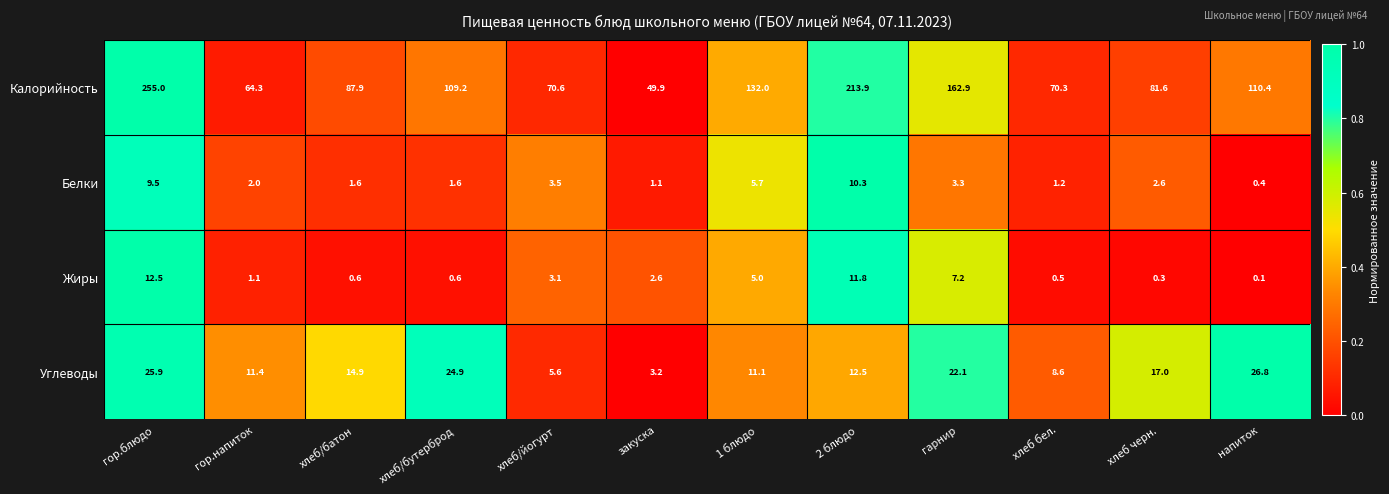

True or false: Углеводы has a value of 24.9 at хлеб/бутерброд.

True